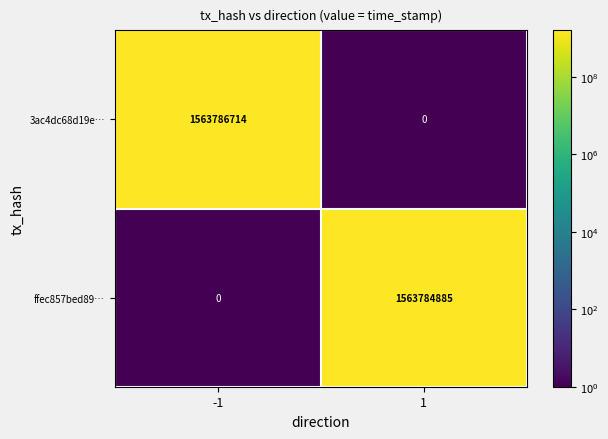

What is the sum of the 3ac4dc68d19e… values at -1 and 1?

1563786714